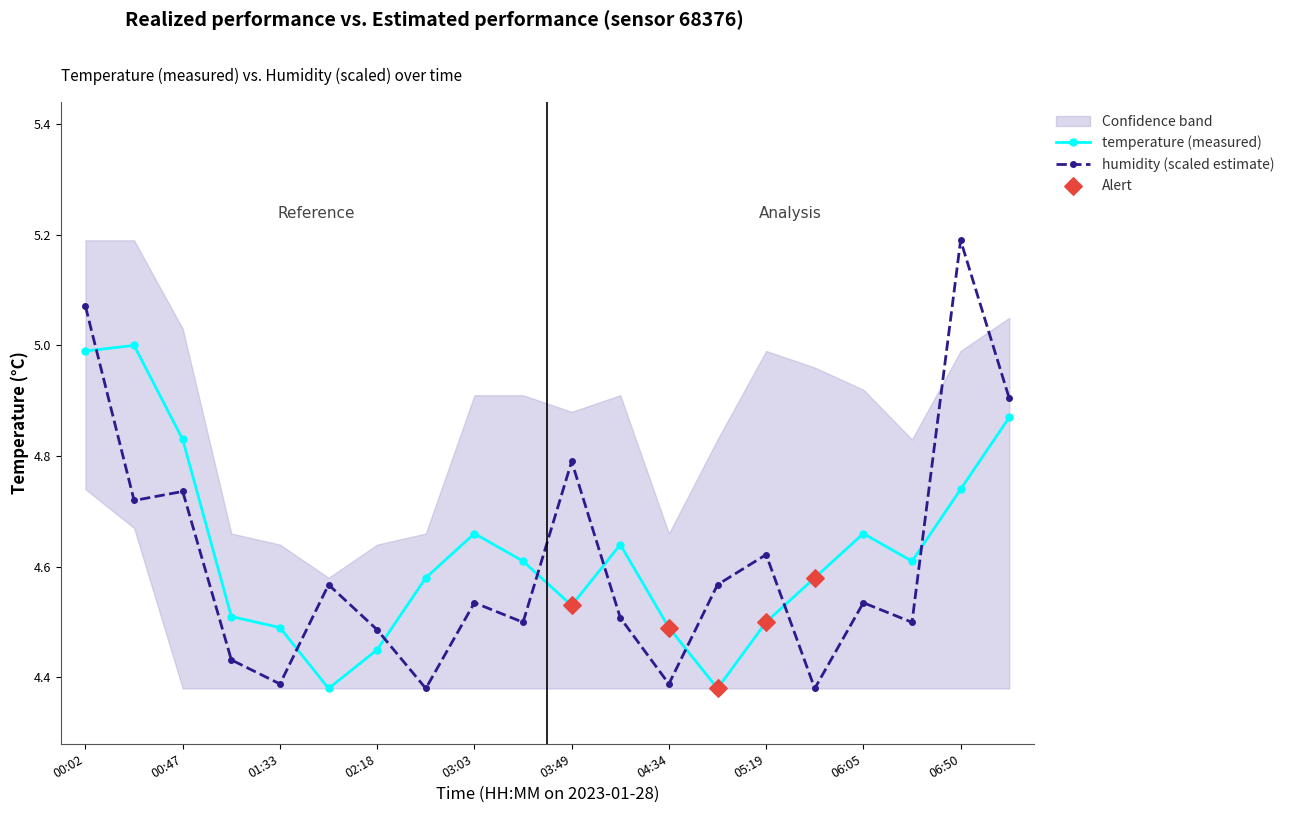

Which series has the largest total across all categories?

temperature